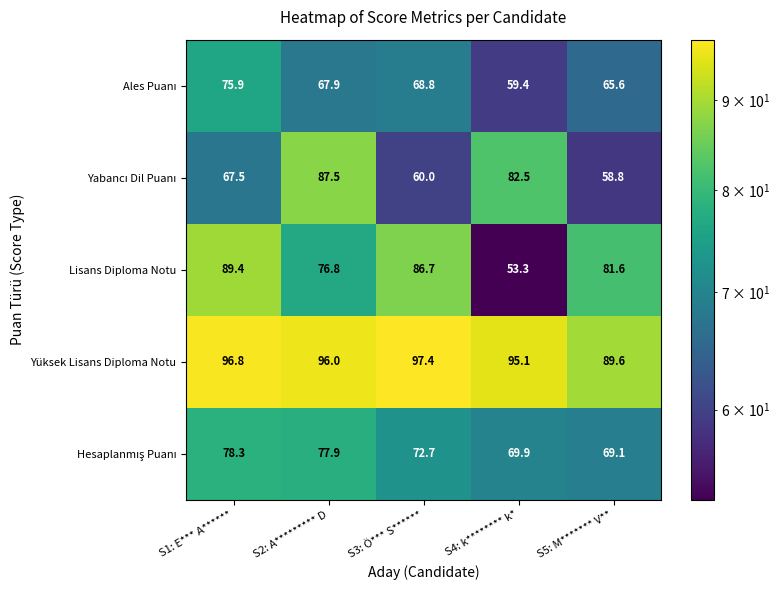

What is the total value across all series at S1: E*** A******?

407.9